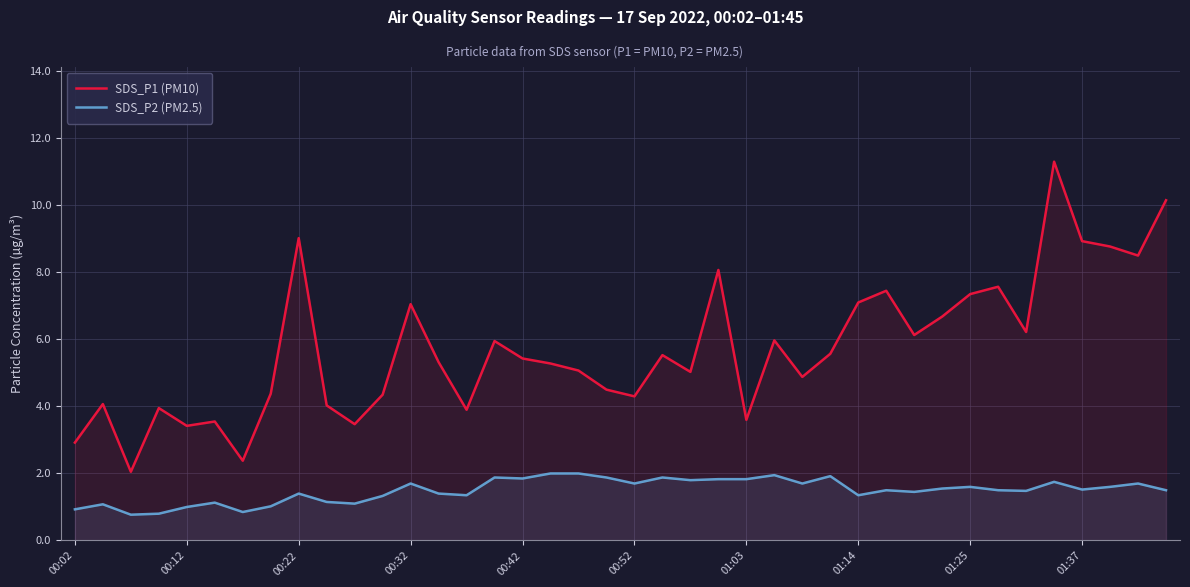

True or false: SDS_P2 (PM2.5) has more than 0 points higher than both neighbors.

True